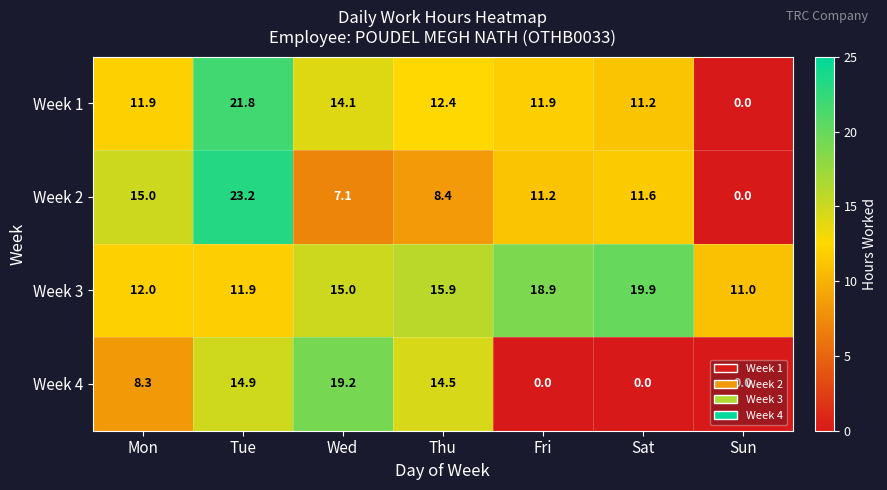

What is the average value of the Week 4 series?

8.1